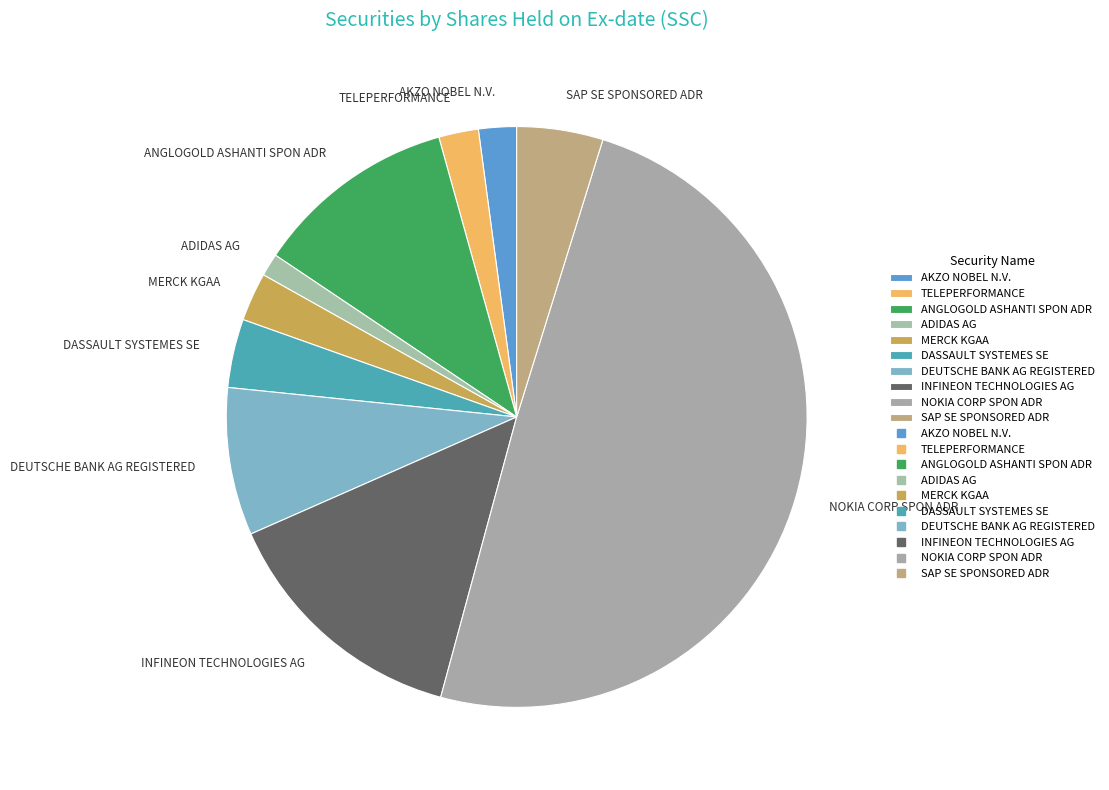

Is it true that DEUTSCHE BANK AG REGISTERED is 8% of the pie?

True